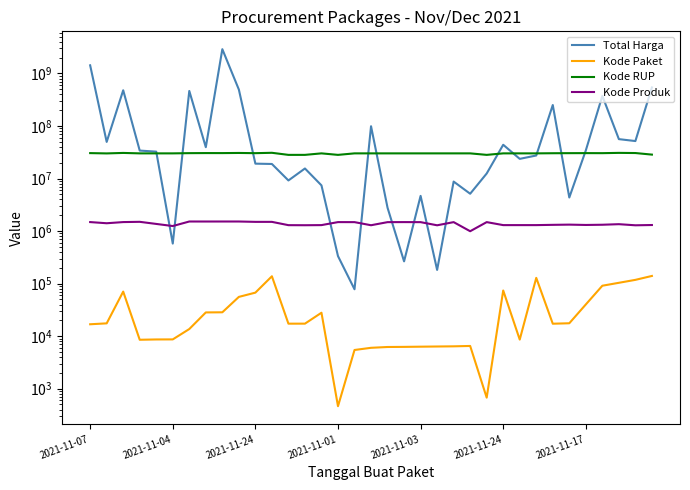

At which label is Total Harga closest to 1446100000?

2021-11-07